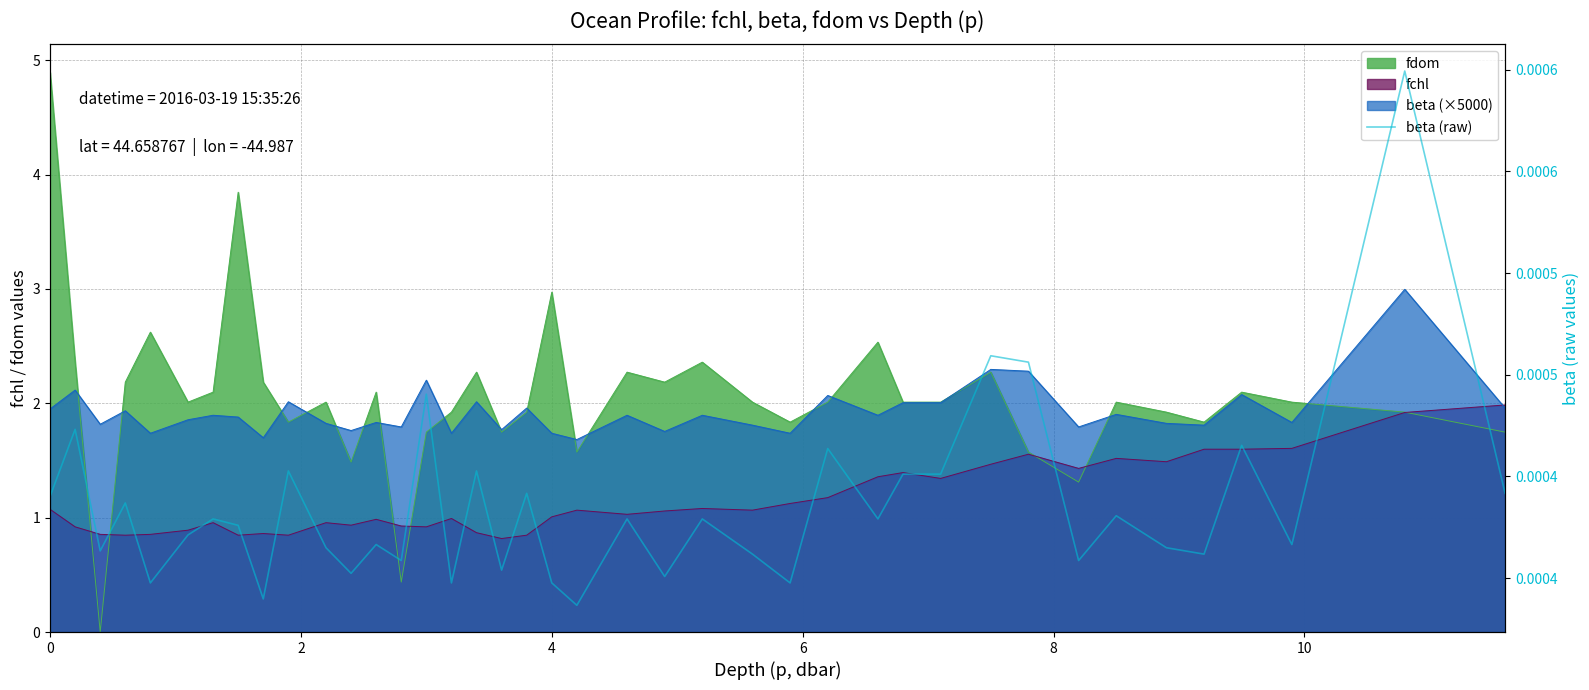

How many lines are shown in the chart?

1